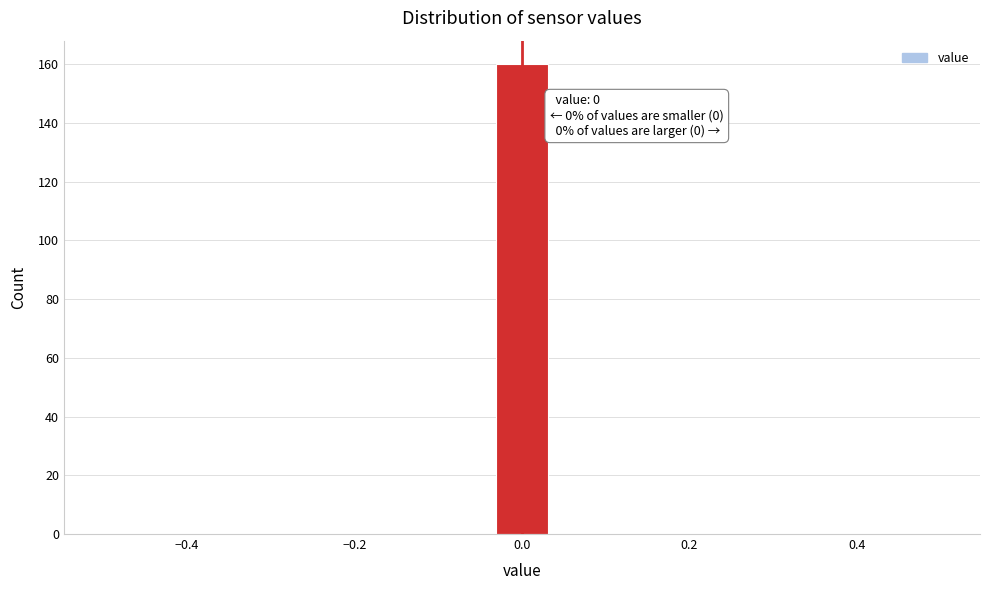

Around what value on the x-axis is the tallest bar? Give the approximate position of its centre, as read against the axis.

0.00